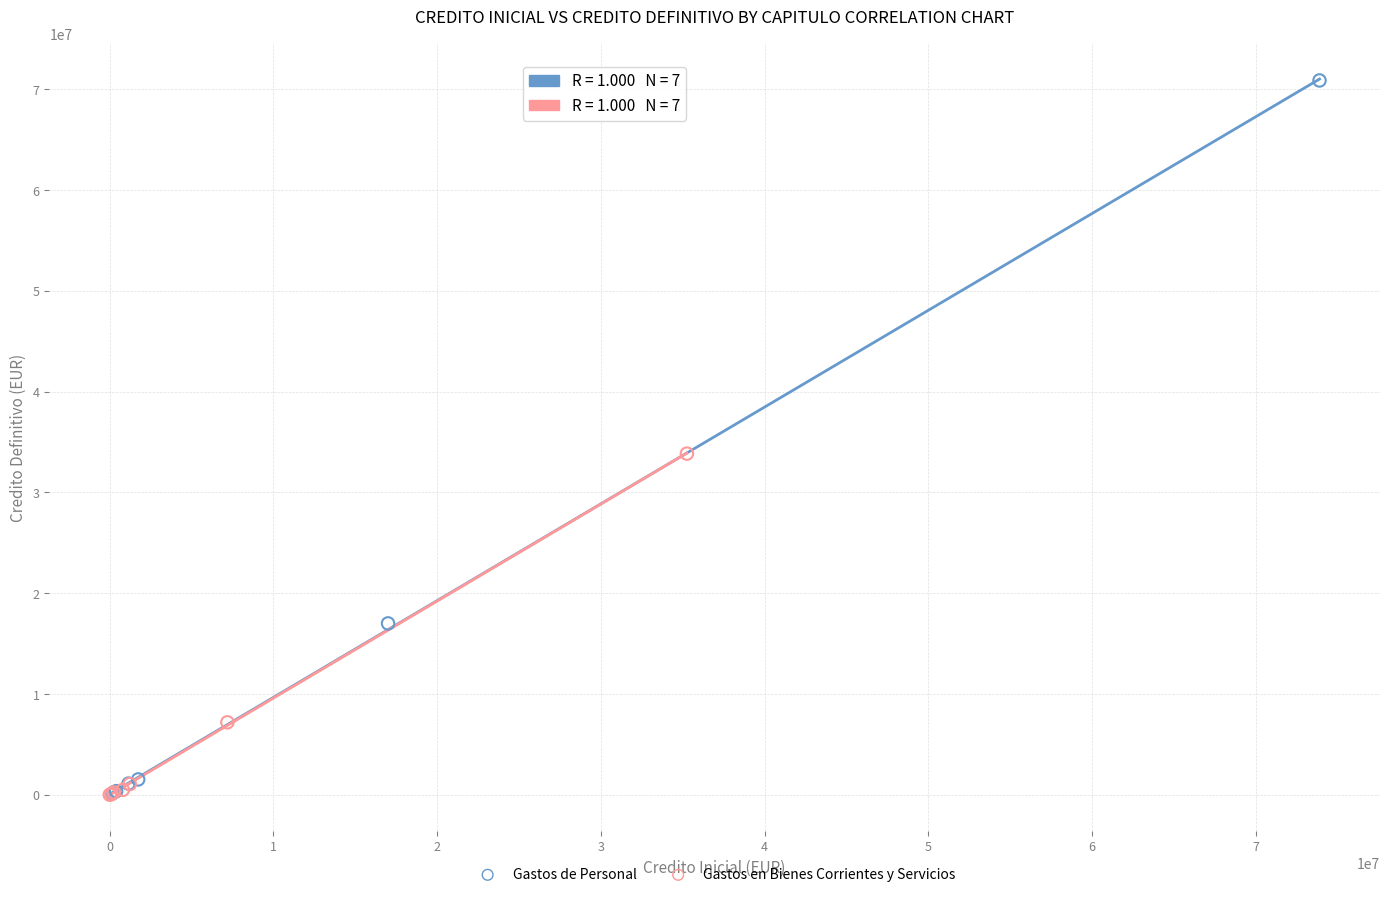

Which series has the widest spread of Y values?

Gastos de Personal